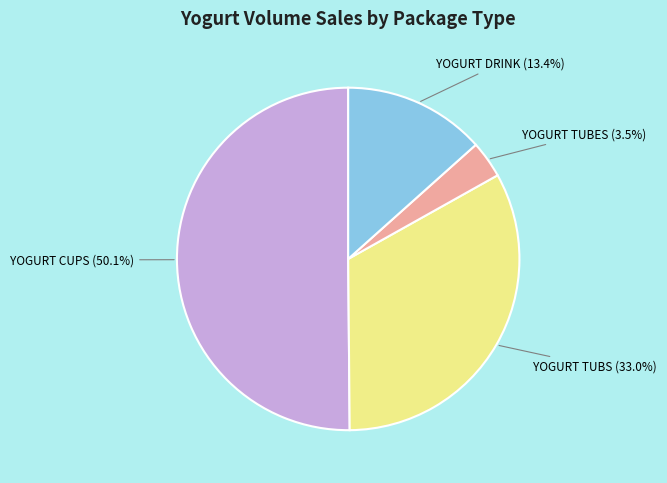

Count the number of slices in the pie.

4